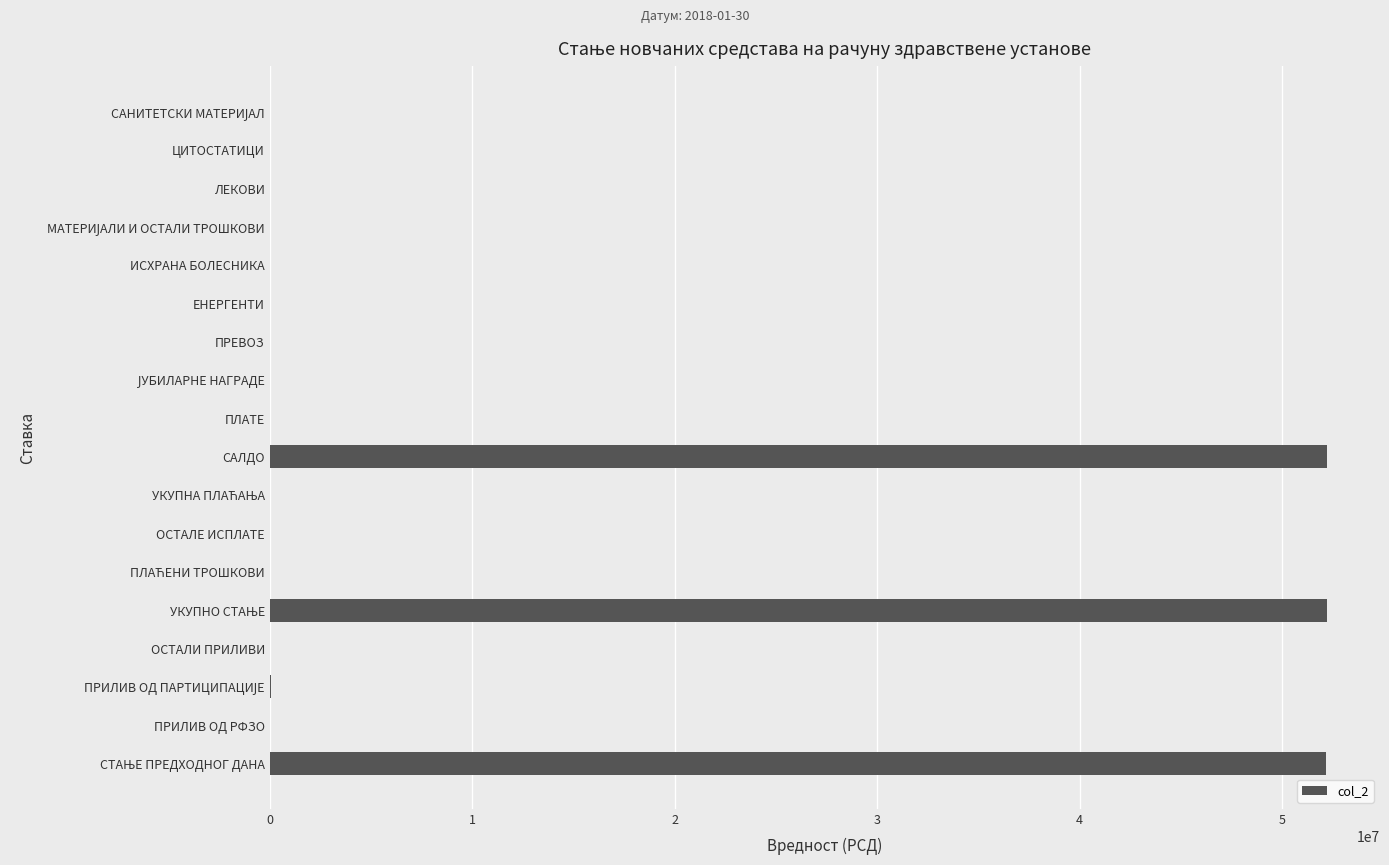

What is the sum of all values?

156655716.8